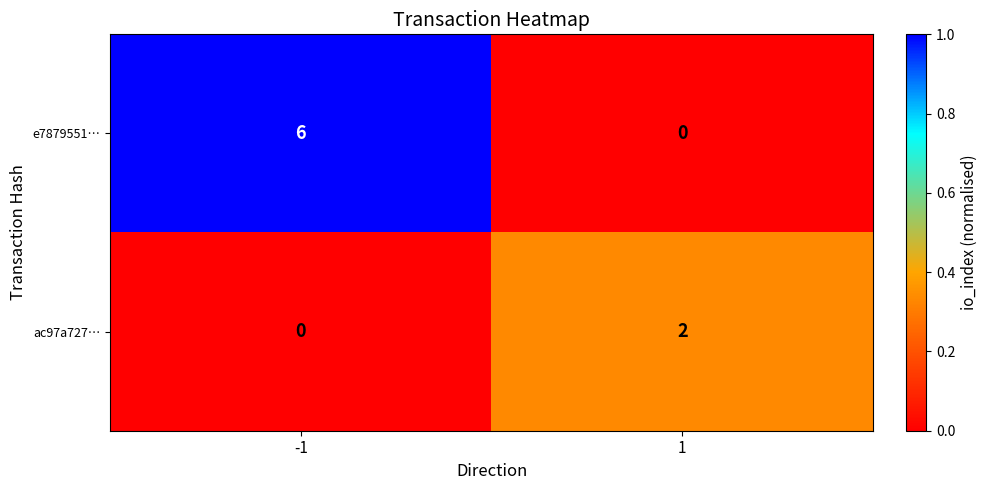

The ac97a727… series shows 3 at 1. True or false?

False